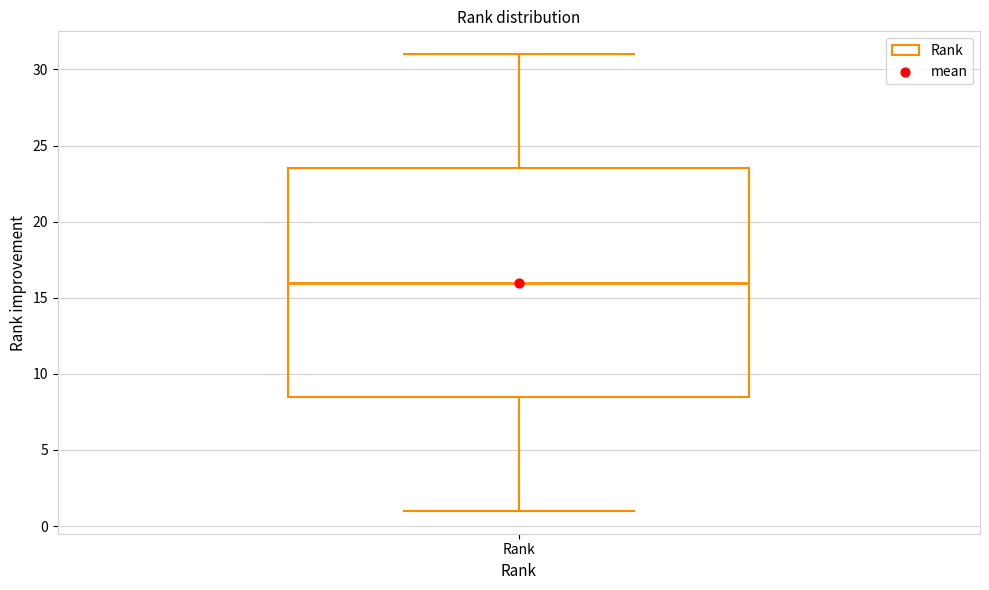

Where does the lower whisker of the box for Rank end on the y-axis? The values are not printed on the chart, so give them approximately, as read against the axis.

1.0